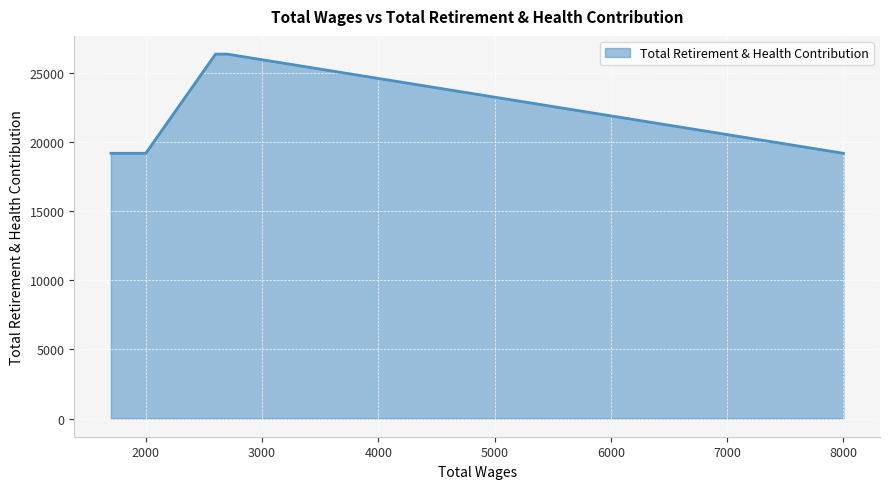

What is the sum of all values?

110433